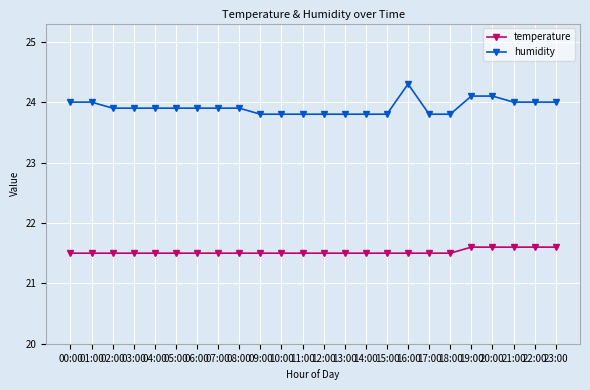

Which series has the largest total across all categories?

humidity